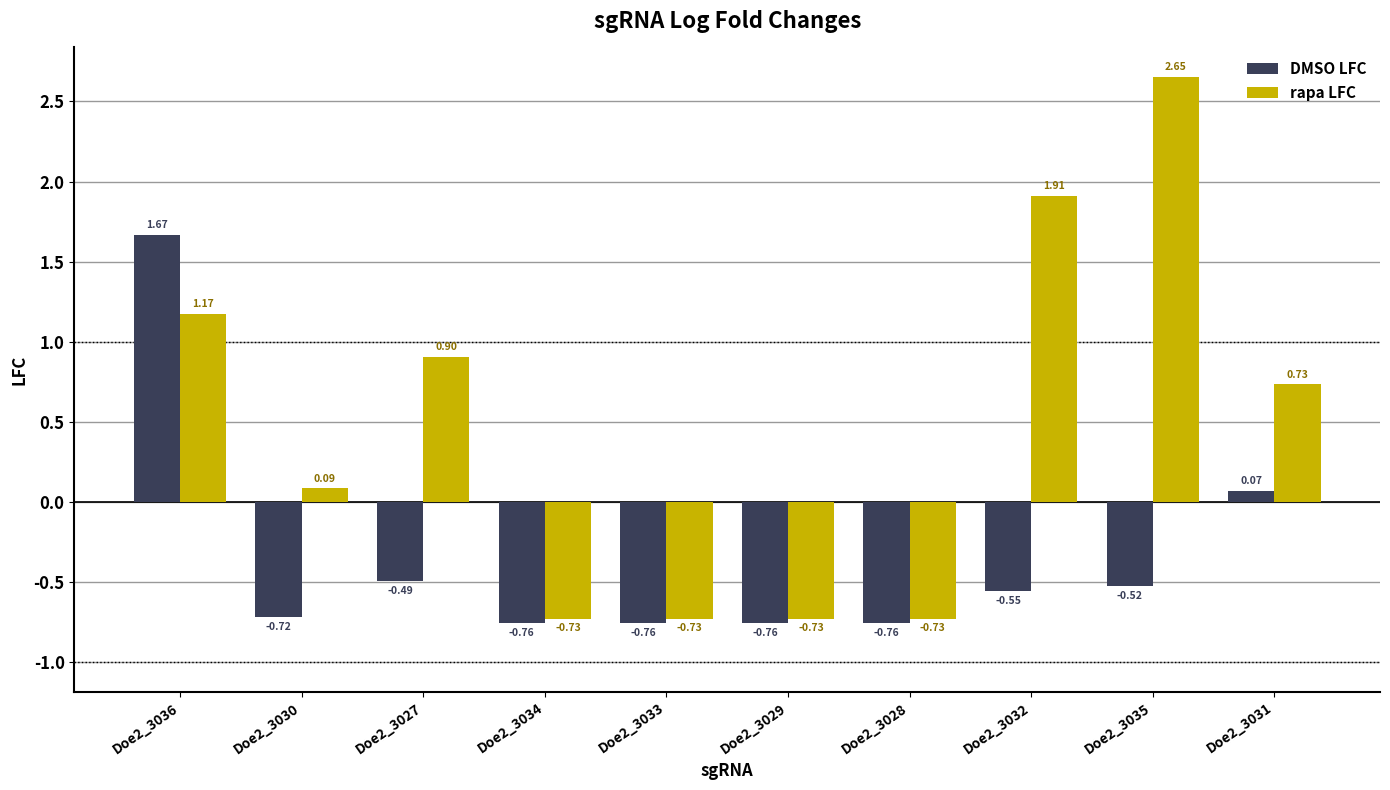

Where does the DMSO LFC series first go above 0?

Doe2_3036